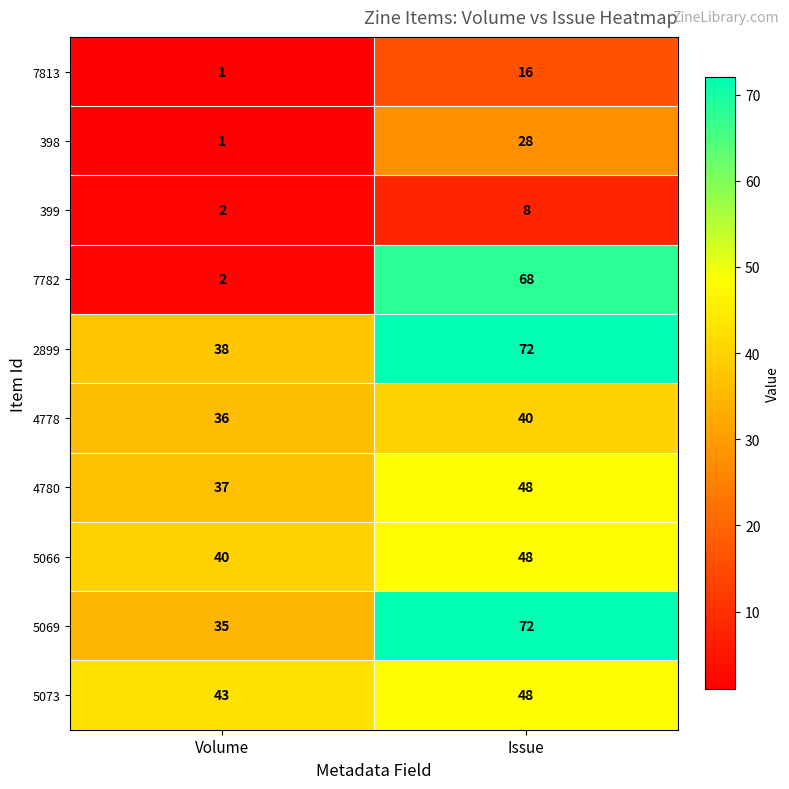

The 5073 series shows 48 at Issue. True or false?

True